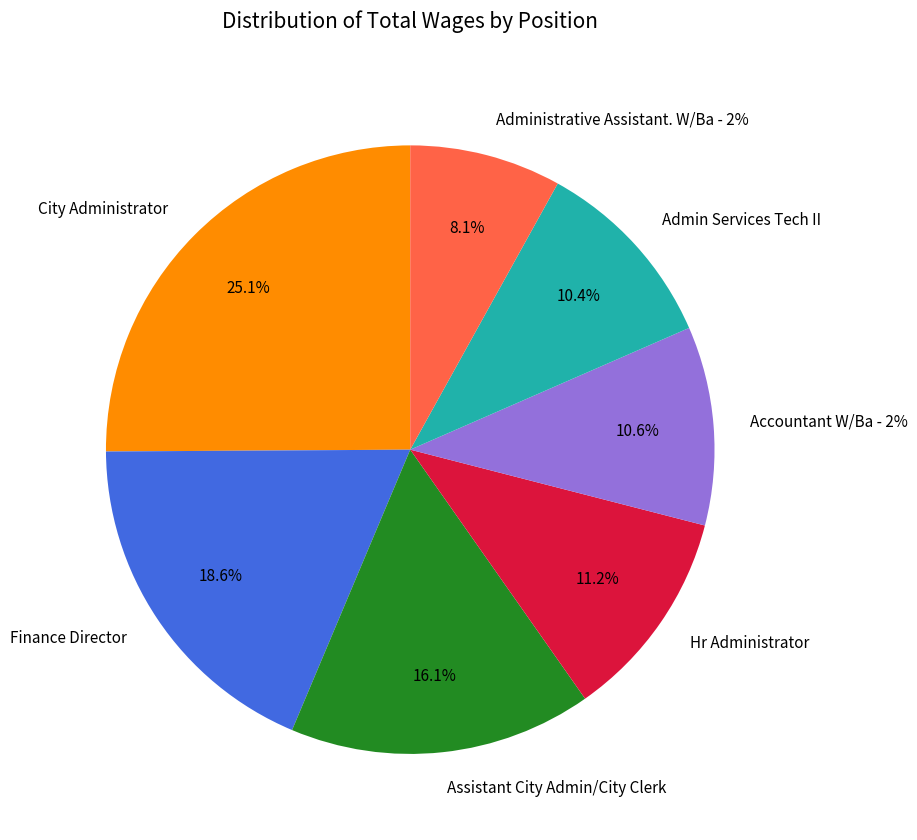

What percentage is NOT represented by Accountant W/Ba - 2%?

89.4%